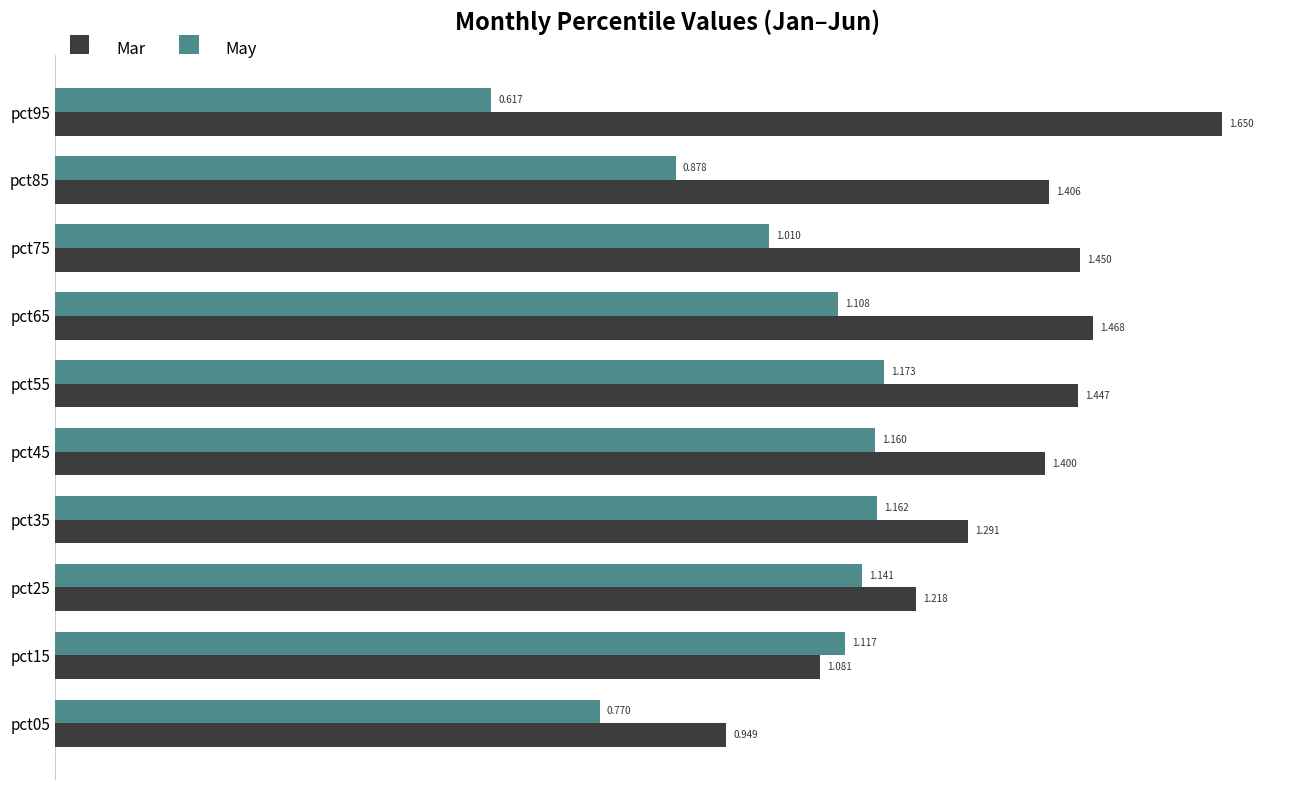

Which series has the largest total across all categories?

Mar